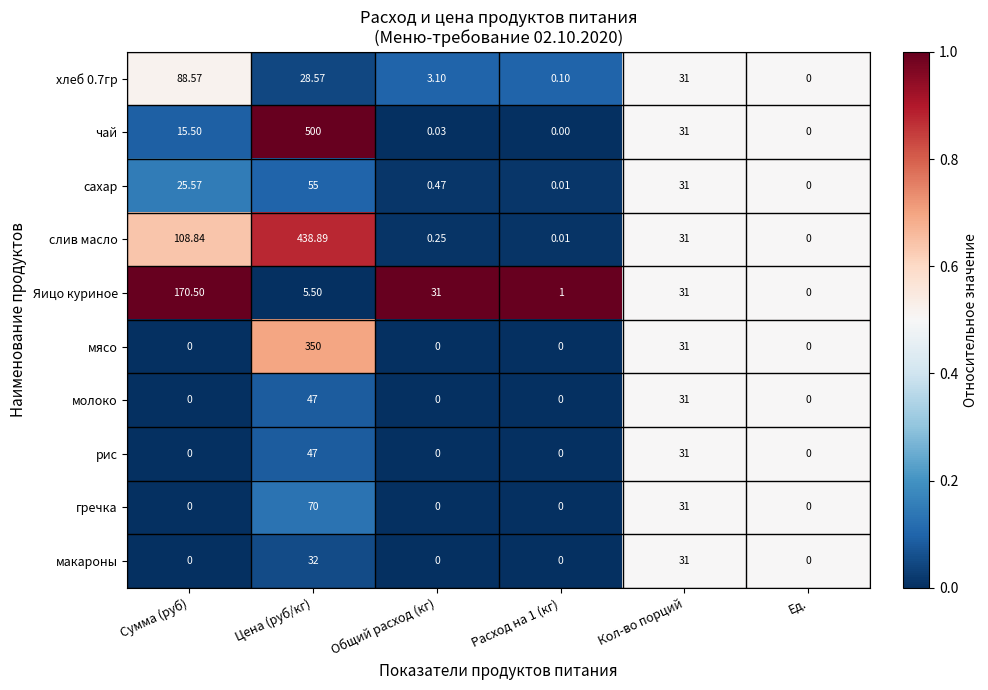

Which category has the highest value across all series?

Цена (руб/кг)